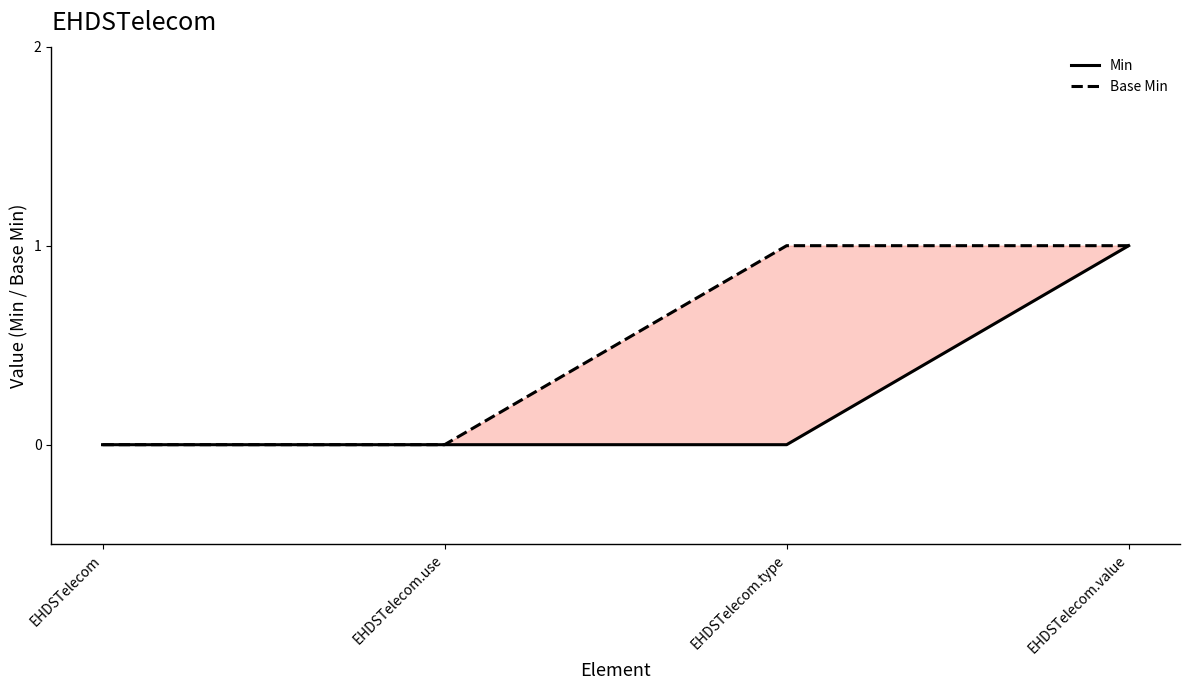

Reading left to right, extract all data points from this chart.

Min: EHDSTelecom=0	EHDSTelecom.use=0	EHDSTelecom.type=0	EHDSTelecom.value=1
Base Min: EHDSTelecom=0	EHDSTelecom.use=0	EHDSTelecom.type=1	EHDSTelecom.value=1